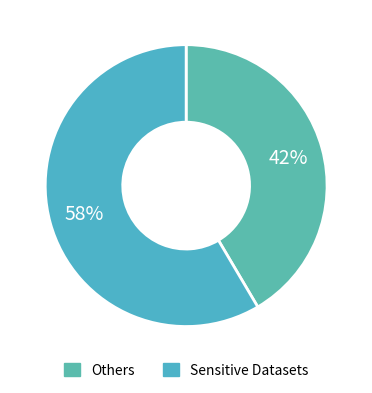

How many slices are in this pie chart?

2